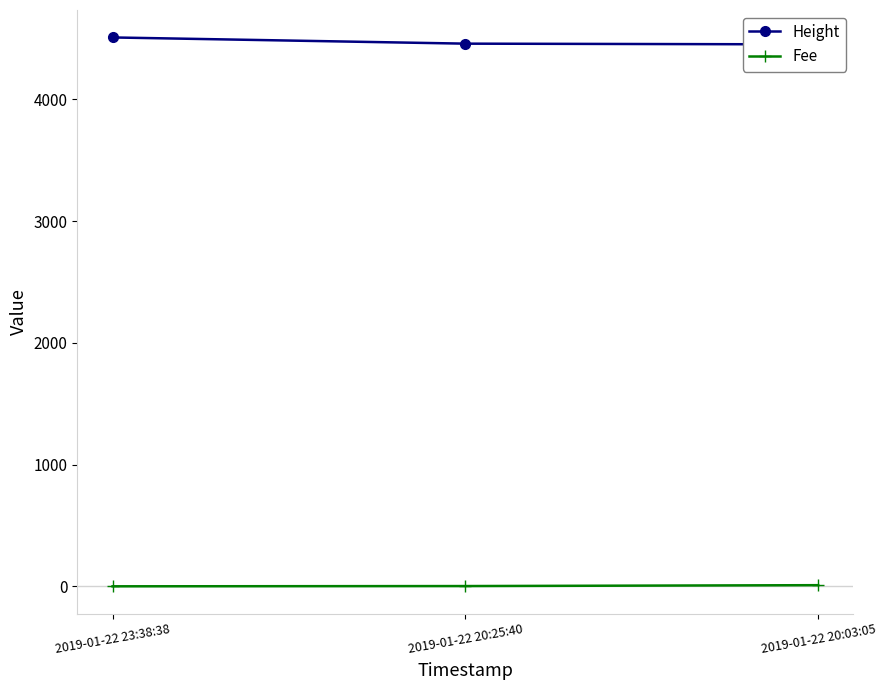

What is the minimum value for Height?

4451.0